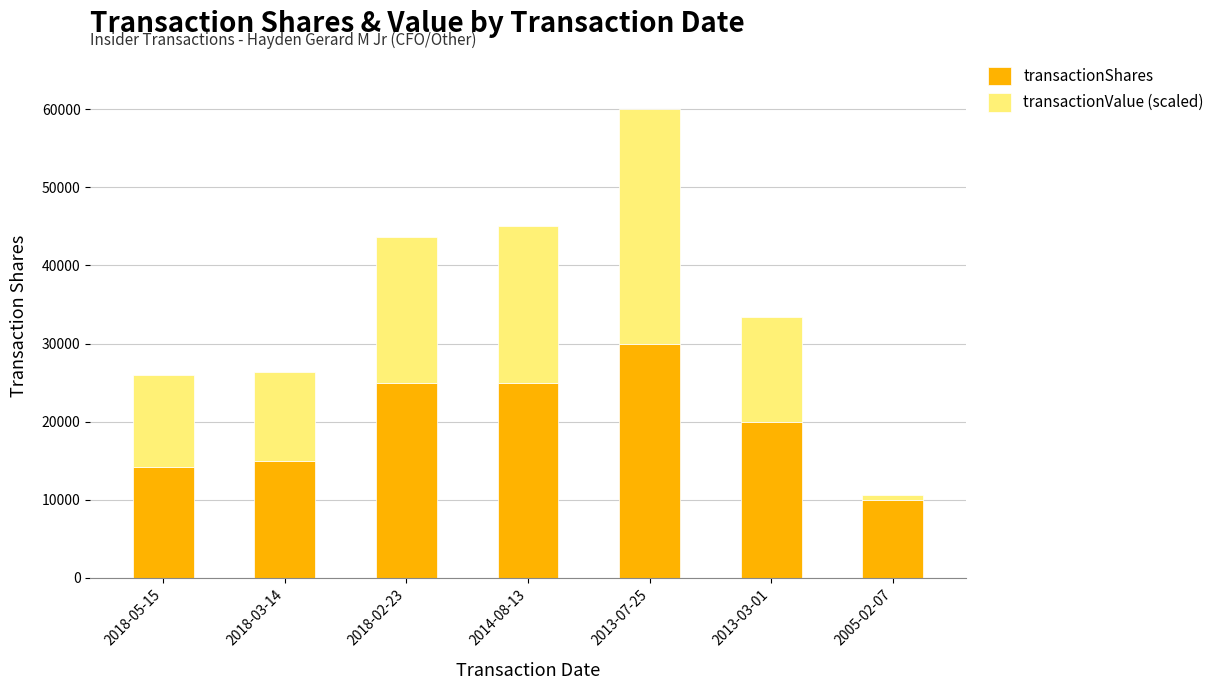

What is the sum of the transactionShares values at 2013-03-01 and 2014-08-13?

45000.0